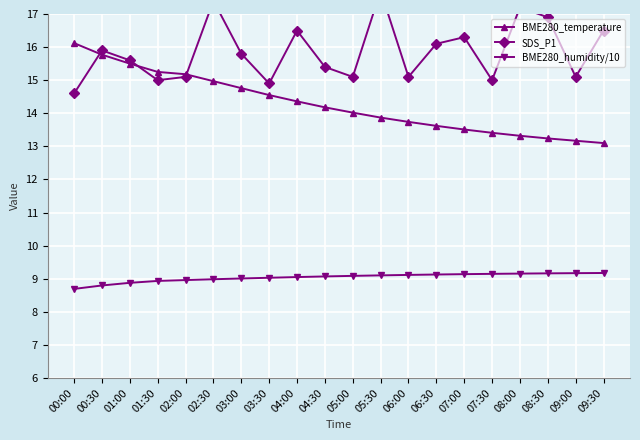

What are all the series names shown in the legend?

BME280_temperature, SDS_P1, BME280_humidity/10